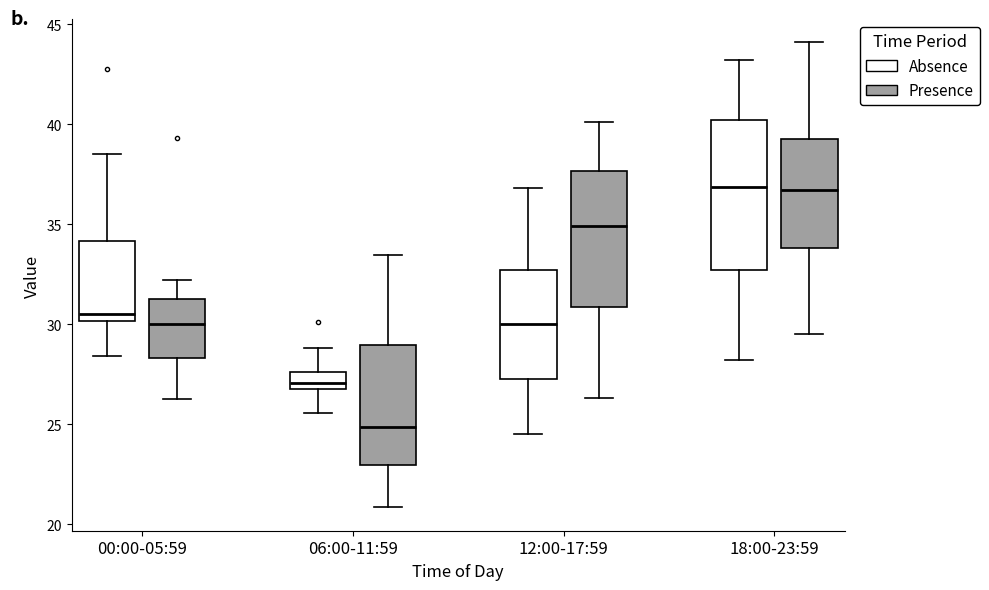

Comparing the boxes themselves (not the whiskers), which one is the tallest?

18:00-23:59 (Absence)